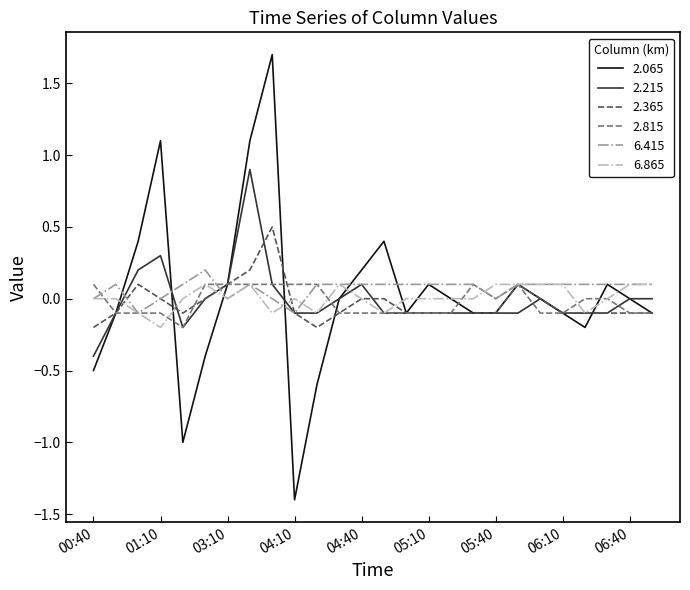

Which series has the widest spread of values?

2.065